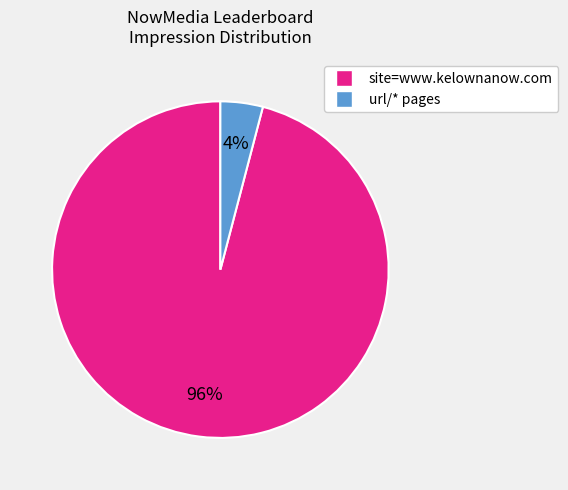

To the nearest percent, what is the average slice percentage?

50%